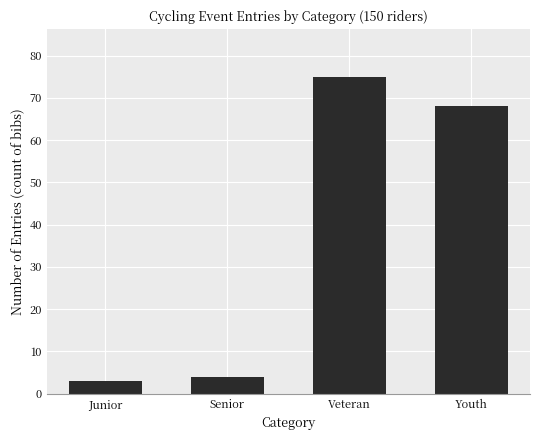

Reading right to left, extract all data points from this chart.

68	75	4	3